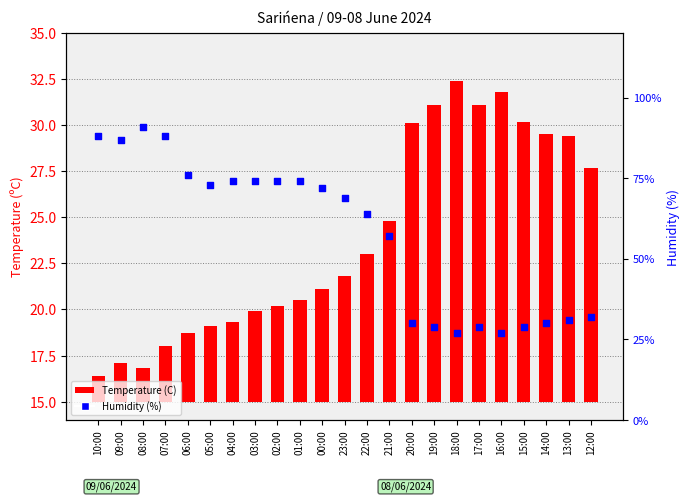

What is the change in value from 23:00 to 19:00?

-40